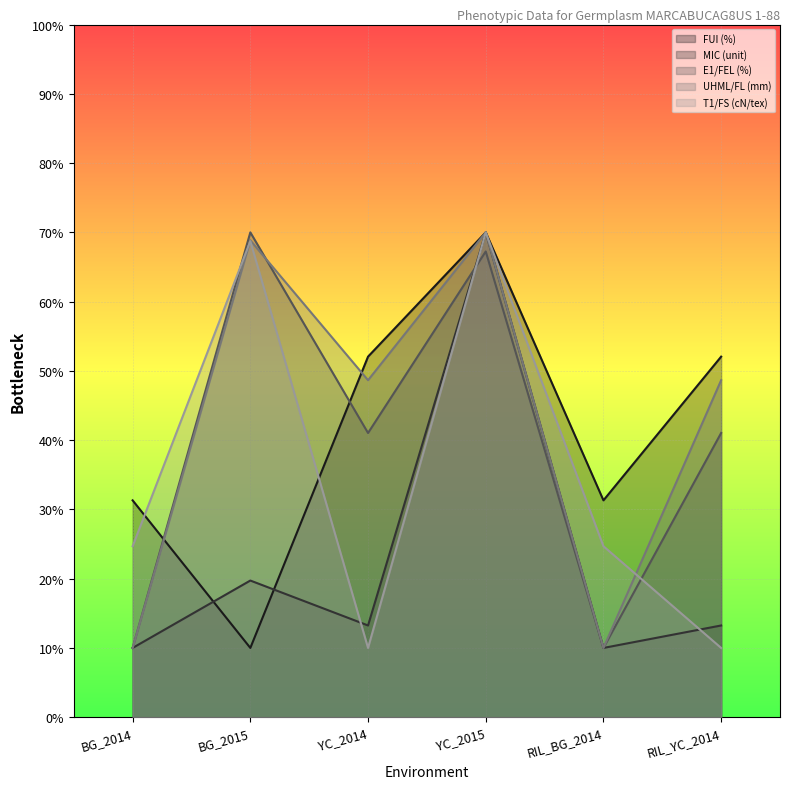

Is the value of E1/FEL (%) at RIL_YC_2014 greater than the value of UHML/FL (mm) at BG_2015?

No